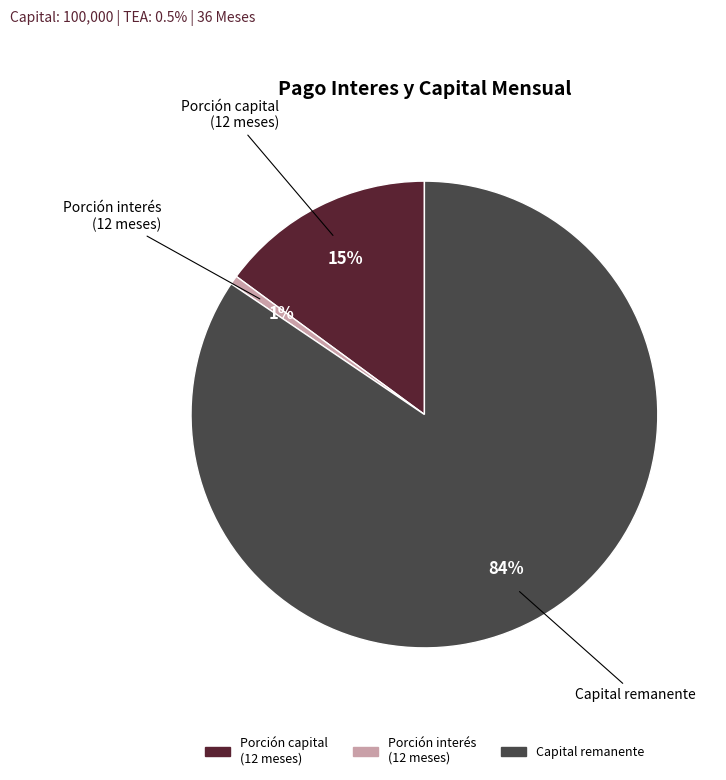

Is there a majority slice in this chart?

Yes